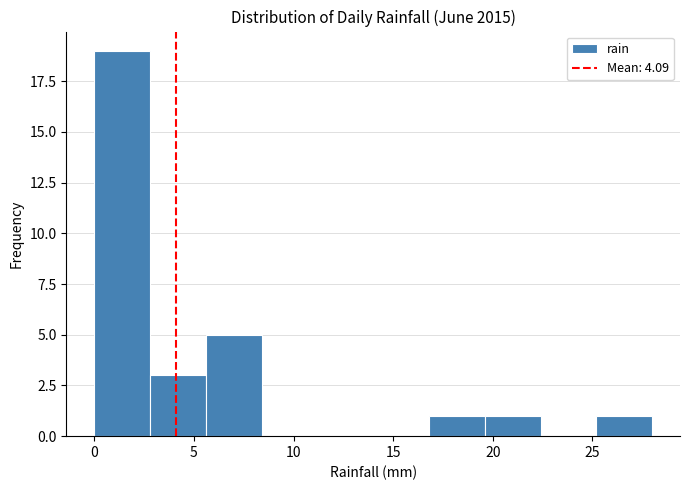

What is the height of the bar covering 0.0 to 2.8 on the x-axis? Neither the bar edges nor the heights are printed on the chart, so give them approximately, as read against the axes.

19